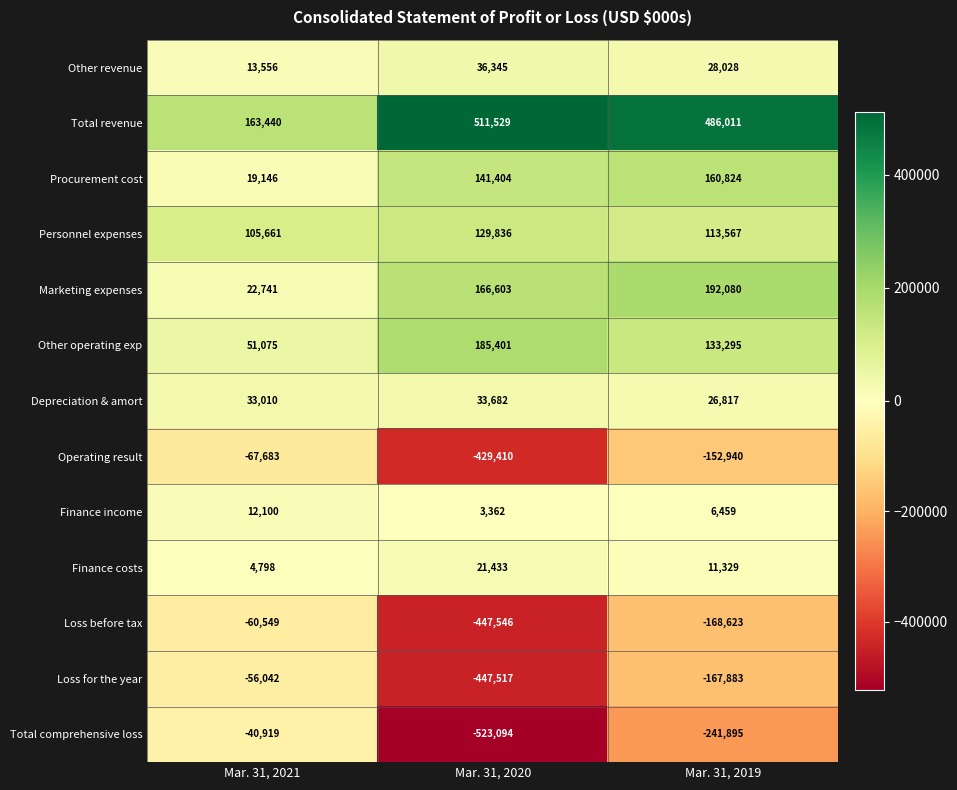

Rank the series at Mar. 31, 2019 from highest to lowest value.

Total revenue, Marketing expenses, Procurement cost, Other operating exp, Personnel expenses, Other revenue, Depreciation & amort, Finance costs, Finance income, Operating result, Loss for the year, Loss before tax, Total comprehensive loss